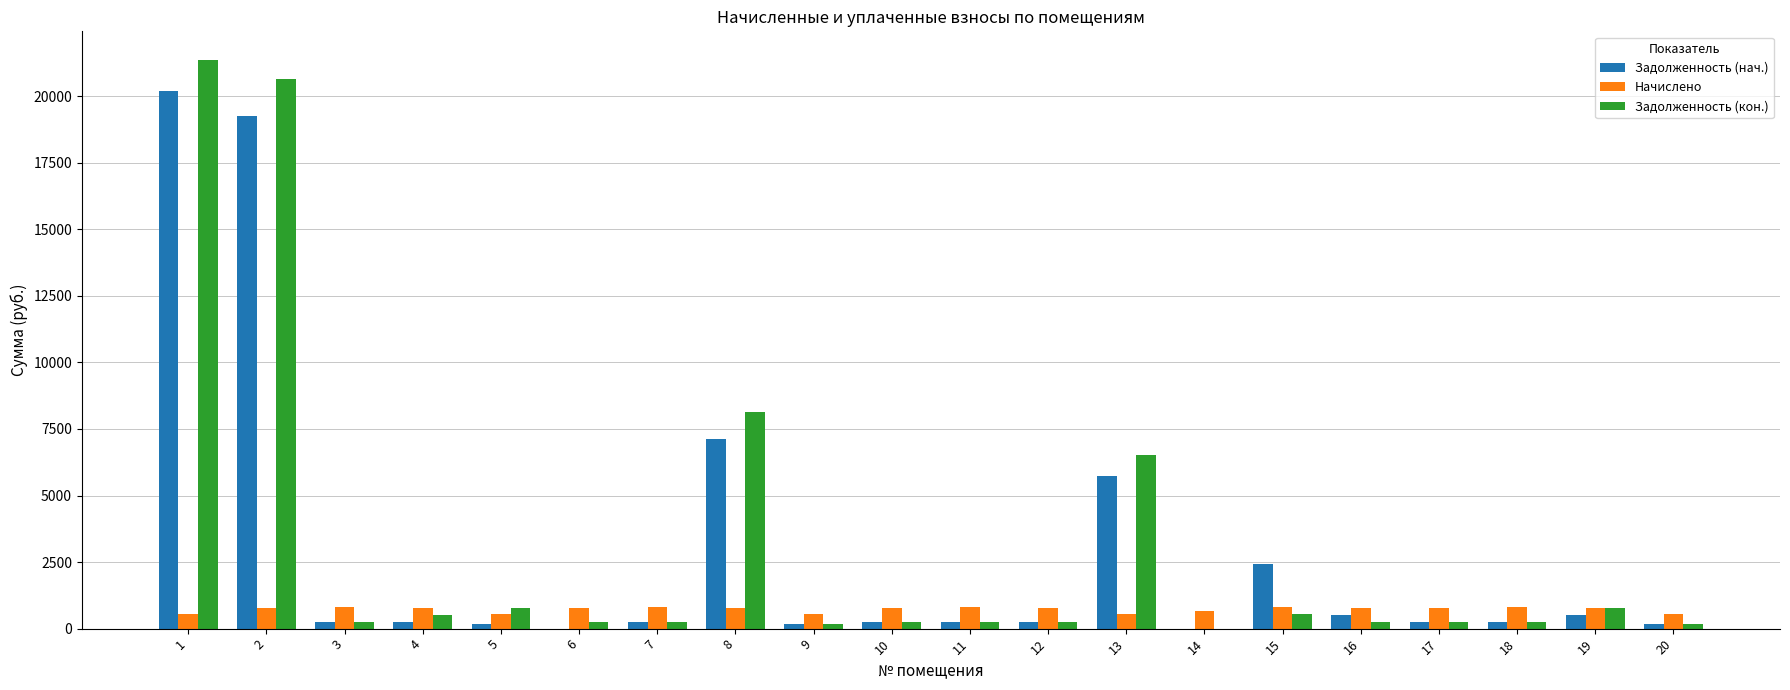

What is the average value of the Задолженность (нач.) series?

2923.2